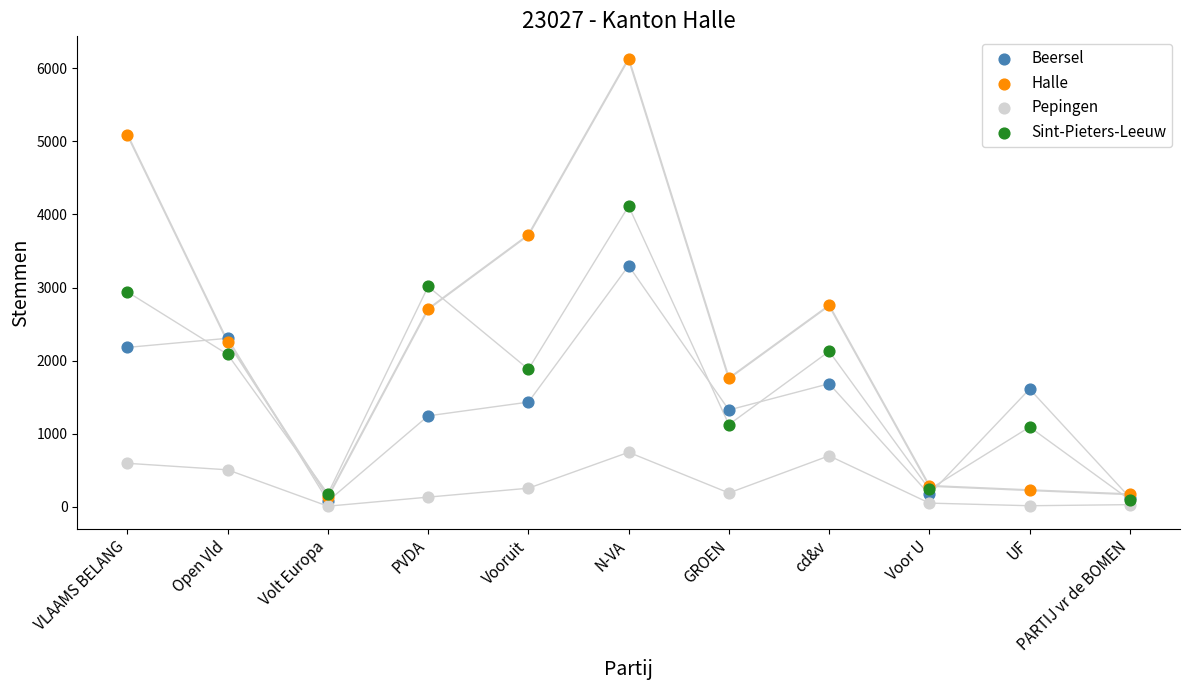

What are all the series names shown in the legend?

Beersel, Halle, Pepingen, Sint-Pieters-Leeuw